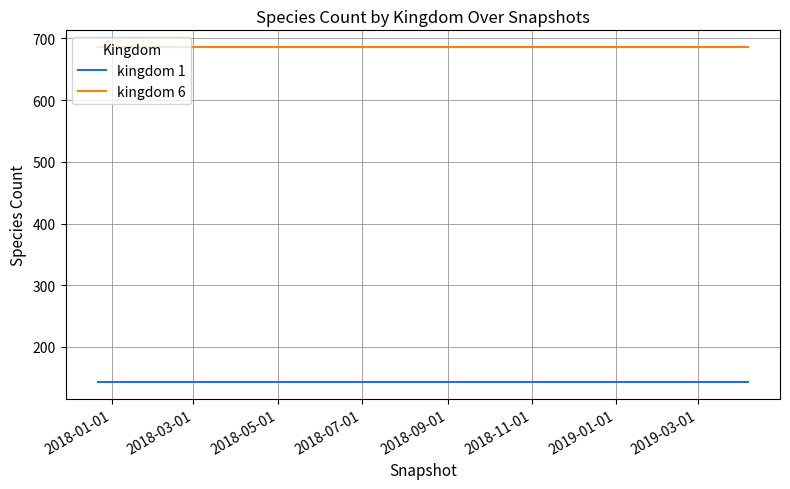

Which series has the largest total across all categories?

kingdom 6